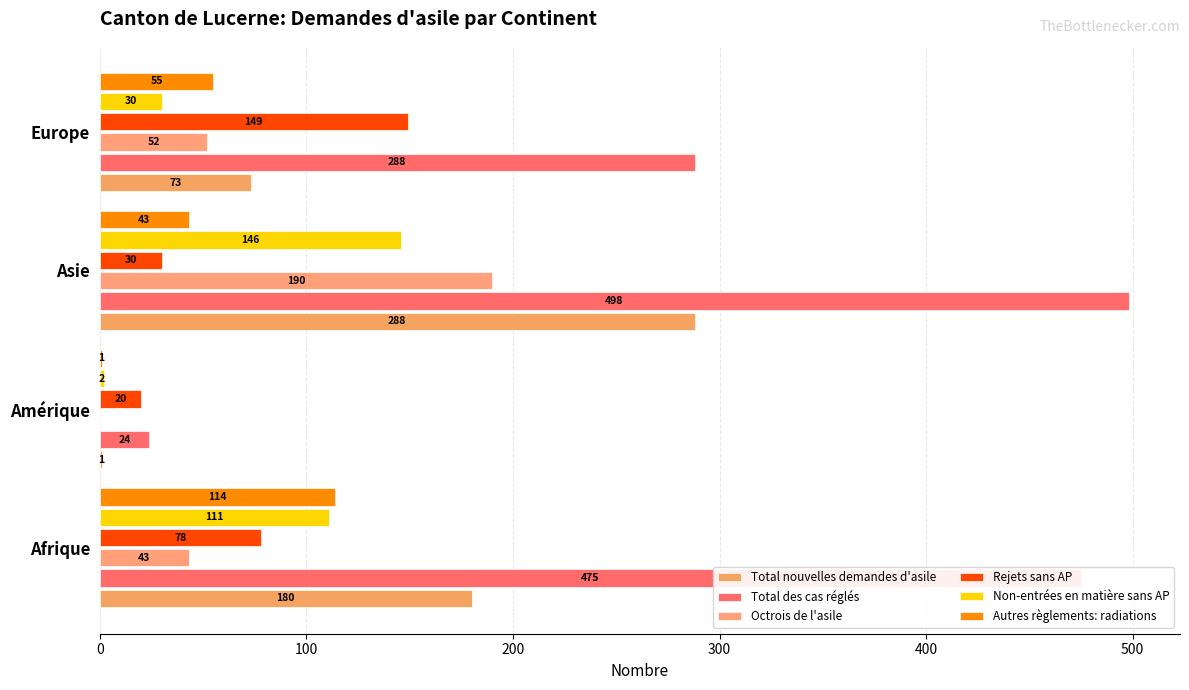

Rank the series by their maximum value, from lowest to highest.

Autres règlements: radiations, Non-entrées en matière sans AP, Rejets sans AP, Octrois de l'asile, Total nouvelles demandes d'asile, Total des cas réglés